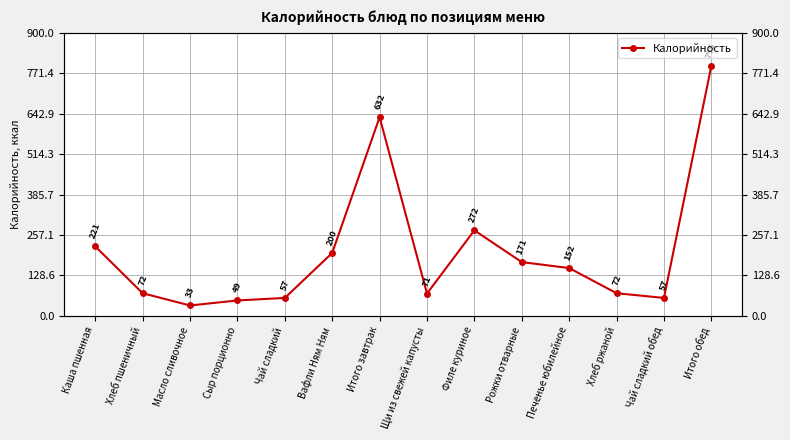

How many lines are shown in the chart?

1